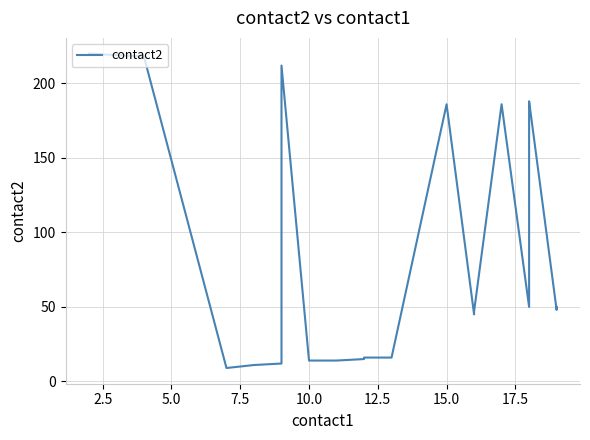

Reading left to right, transcribe all the data shown in this chart.

220	218	9	11	12	212	14	14	15	16	16	186	45	47	186	50	187	188	48	50